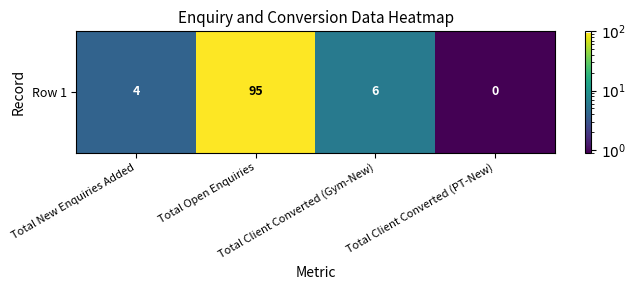

Reading left to right, list all the values displayed in this chart.

4.0	95.0	6.0	0.1